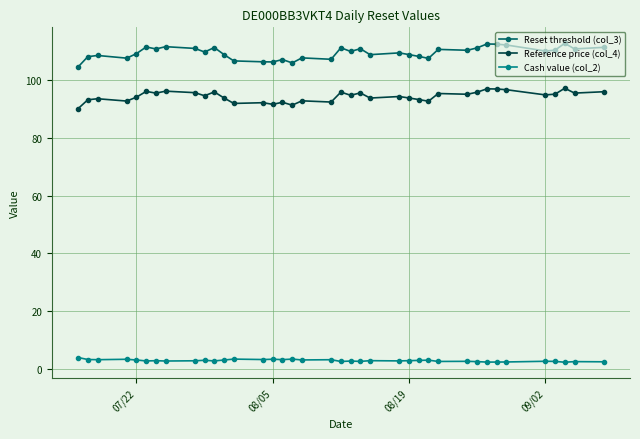

True or false: Cash value (col_2) has more than 0 points higher than both neighbors.

True